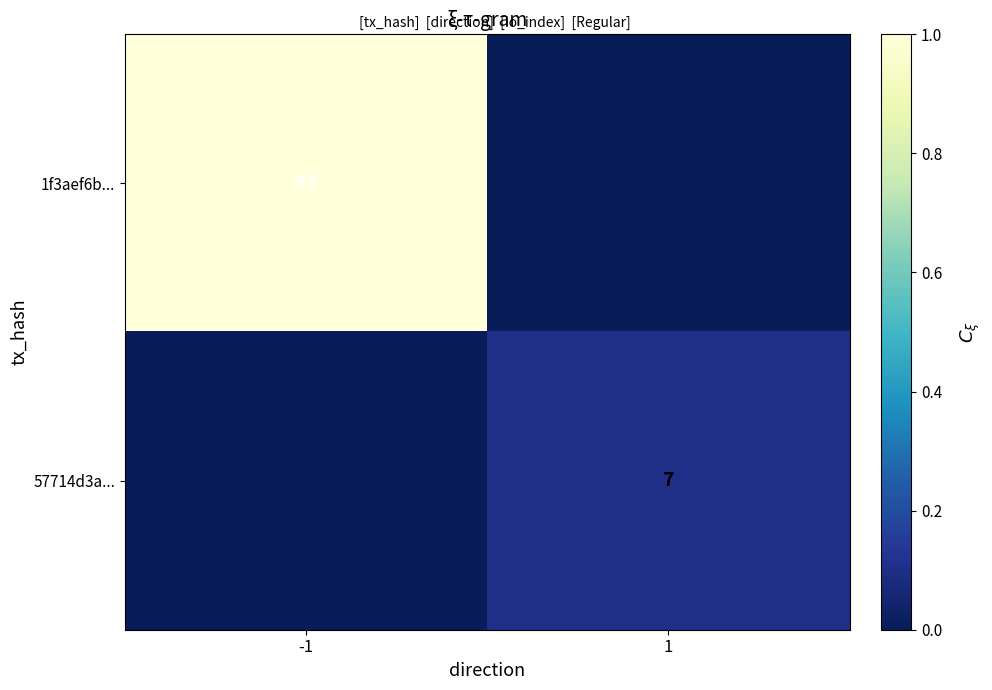

Is it true that 1f3aef6b... equals 46 at -1?

False